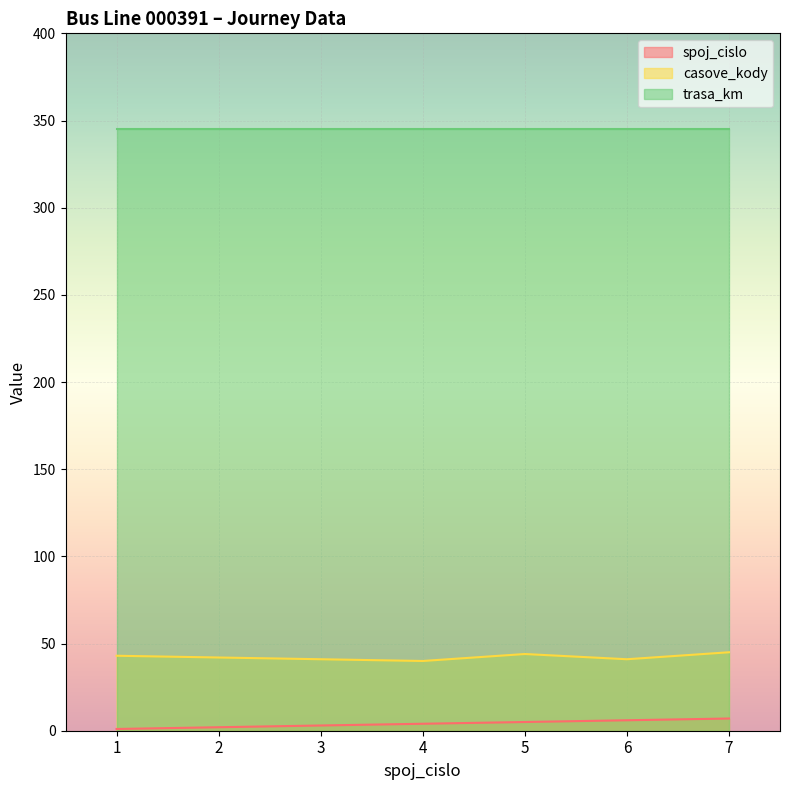

Is it true that spoj_cislo equals 6 at 6?

True